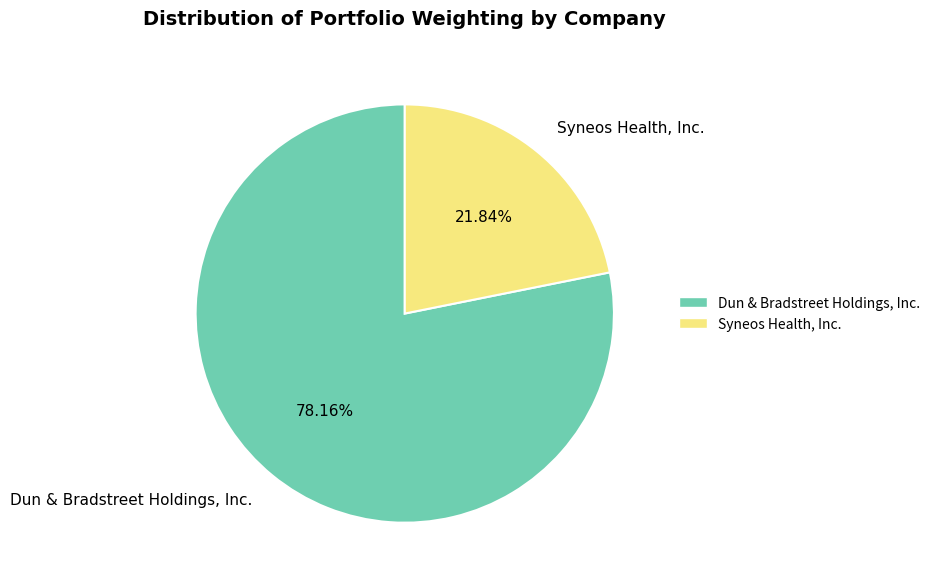

To the nearest percent, what is the difference between the Dun & Bradstreet Holdings, Inc. and Syneos Health, Inc. slice percentages?

56%